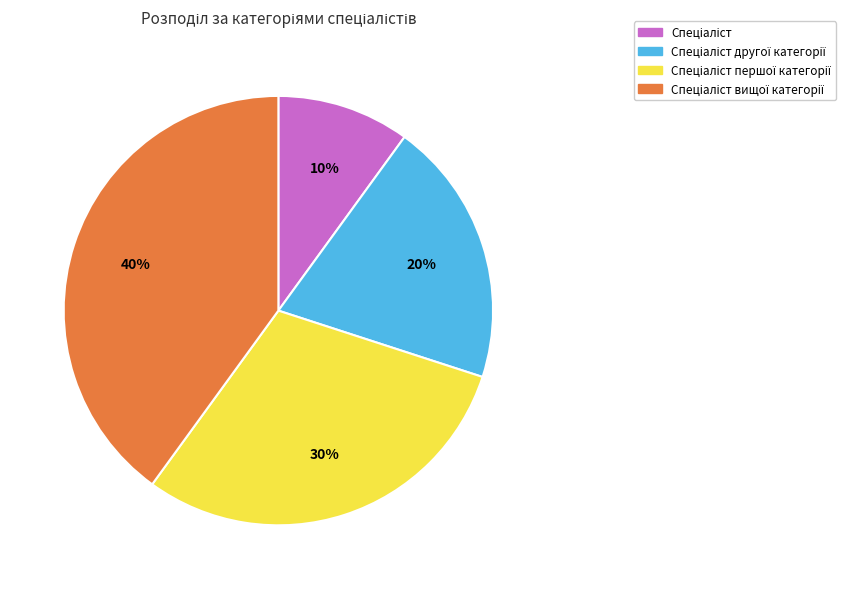

Is there a majority slice in this chart?

No